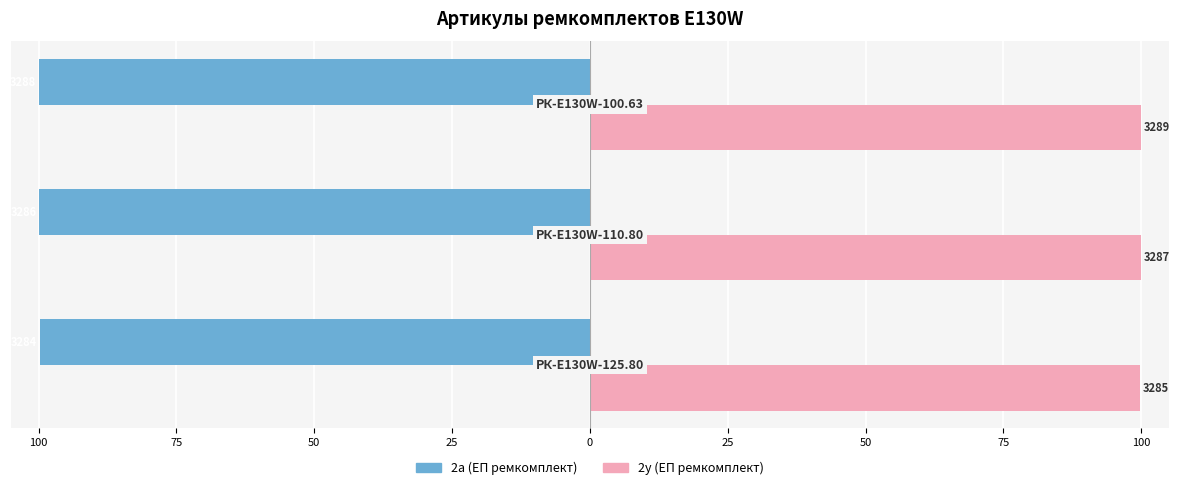

What are all the series names shown in the legend?

2а (ЕП ремкомплект), 2у (ЕП ремкомплект)